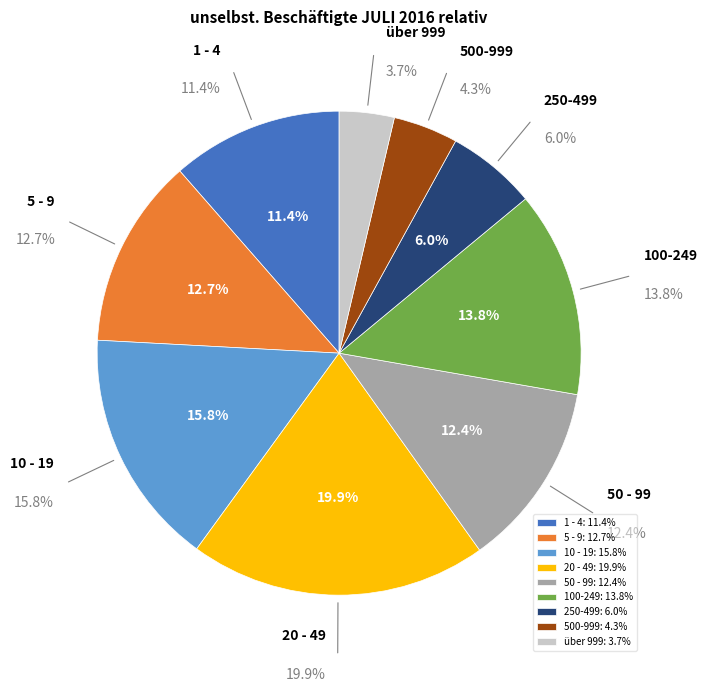

To the nearest percent, what is the difference between the 100-249 and 250-499 slice percentages?

8%